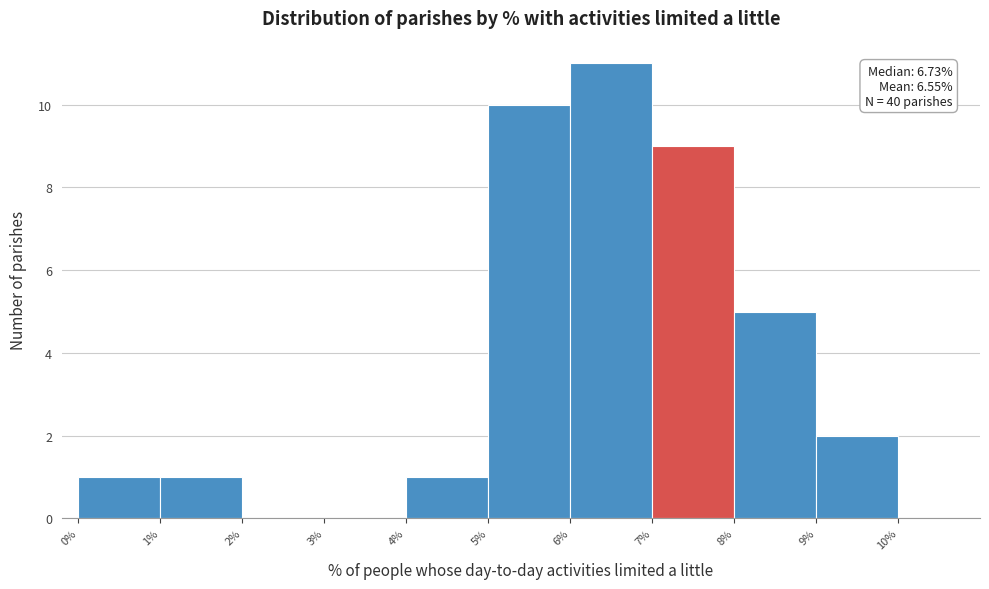

Which range on the x-axis has the tallest bar?

6% to 7%